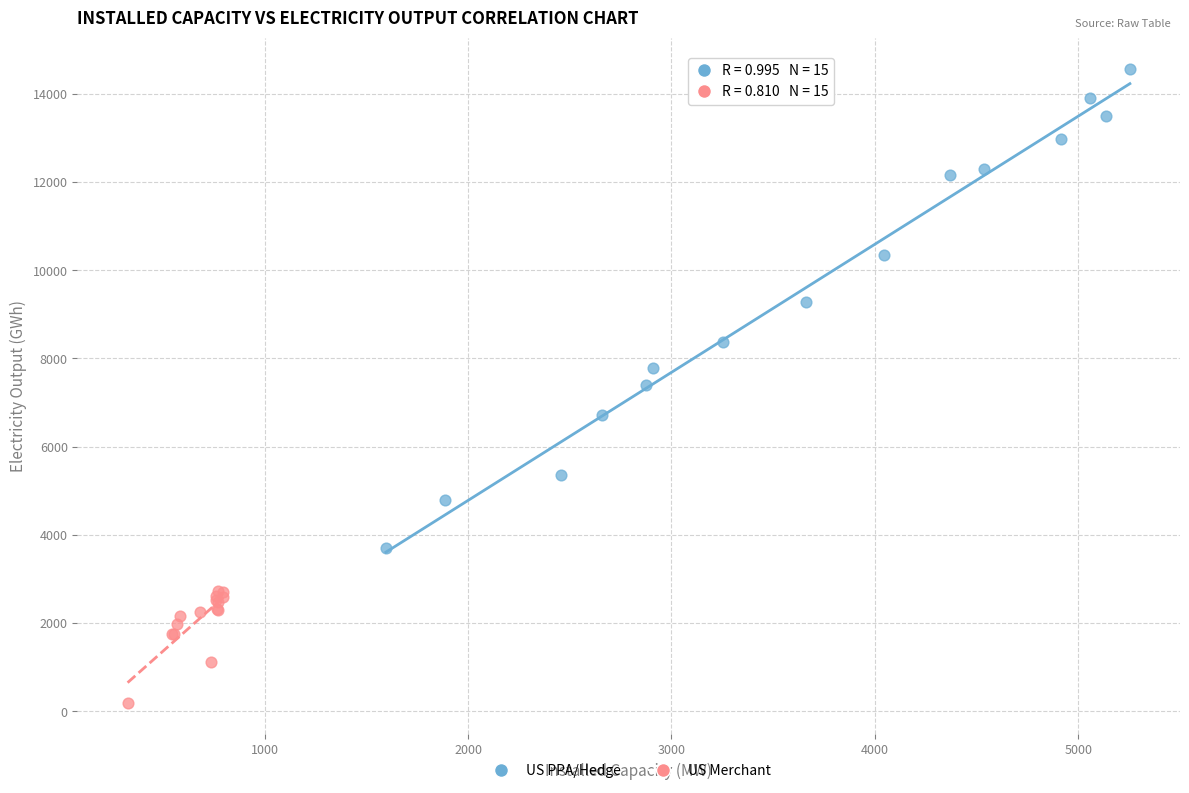

What are all the series names shown in the legend?

US PPA/Hedge, US Merchant